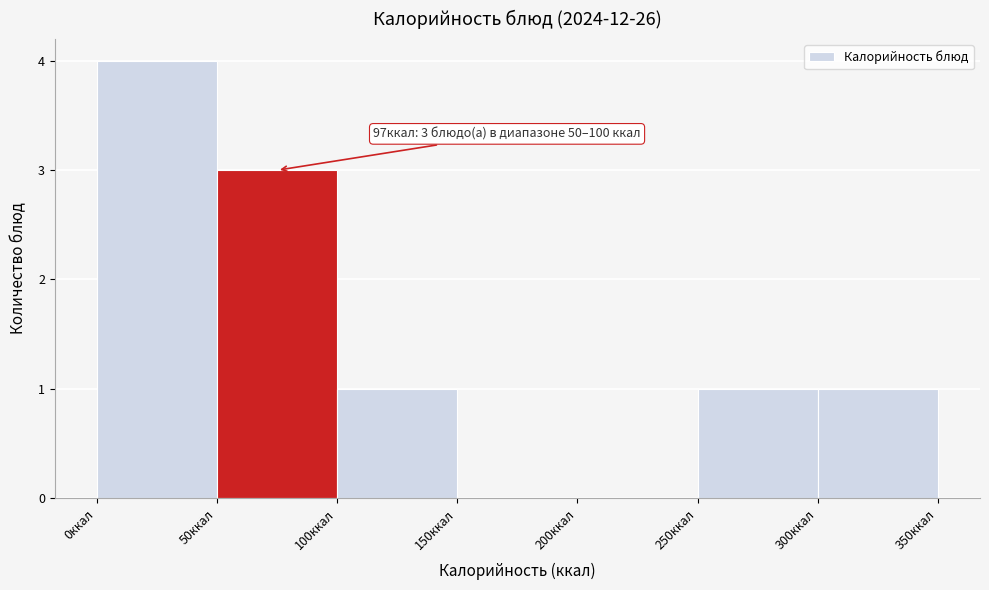

Over which range of the x-axis is the bar tallest?

0 to 50